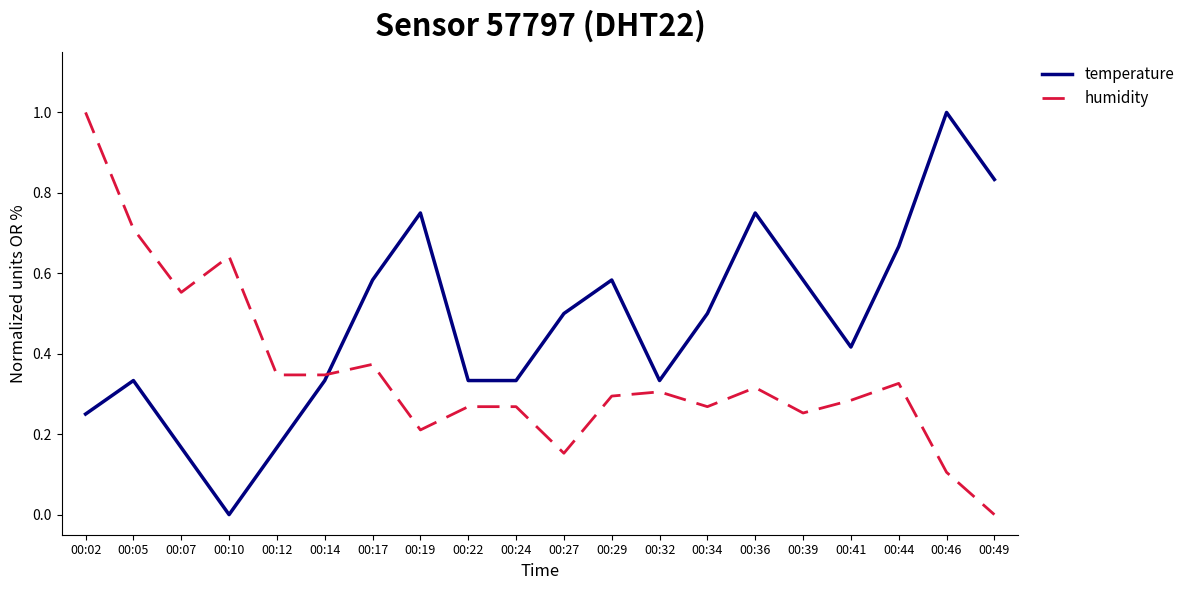

Between 00:14 and 00:44, which series saw the biggest shift?

temperature